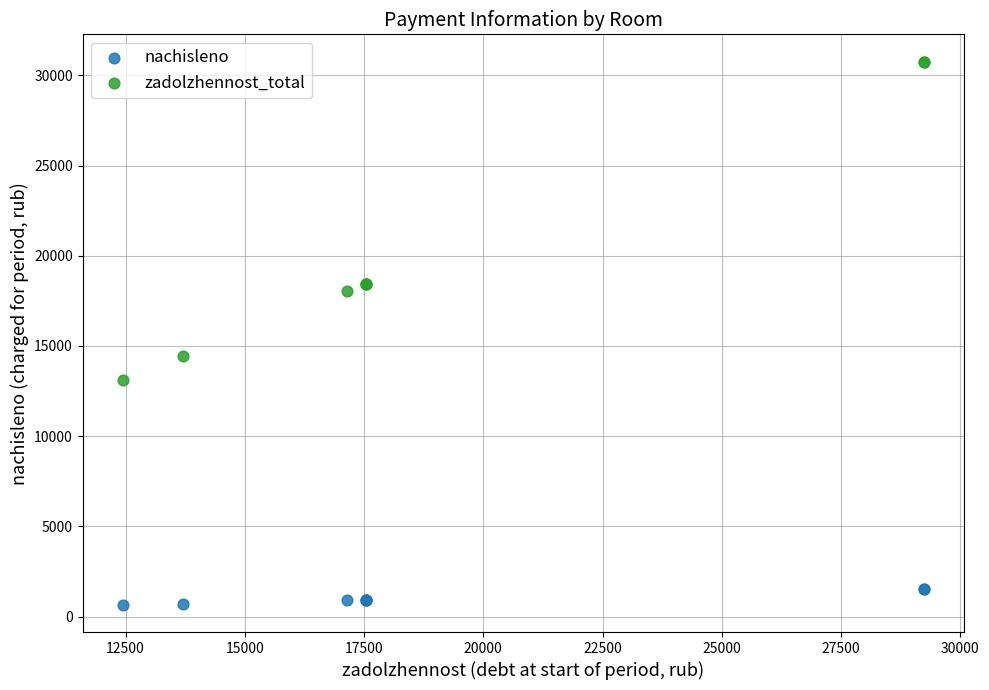

Across all series, what Y value is closest to 15708?

14426.0